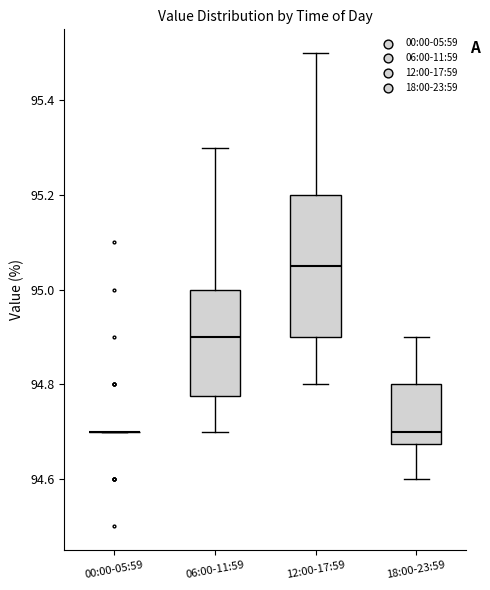

Where is the lower edge of the box for 12:00-17:59 on the y-axis? The values are not printed on the chart, so give them approximately, as read against the axis.

94.90